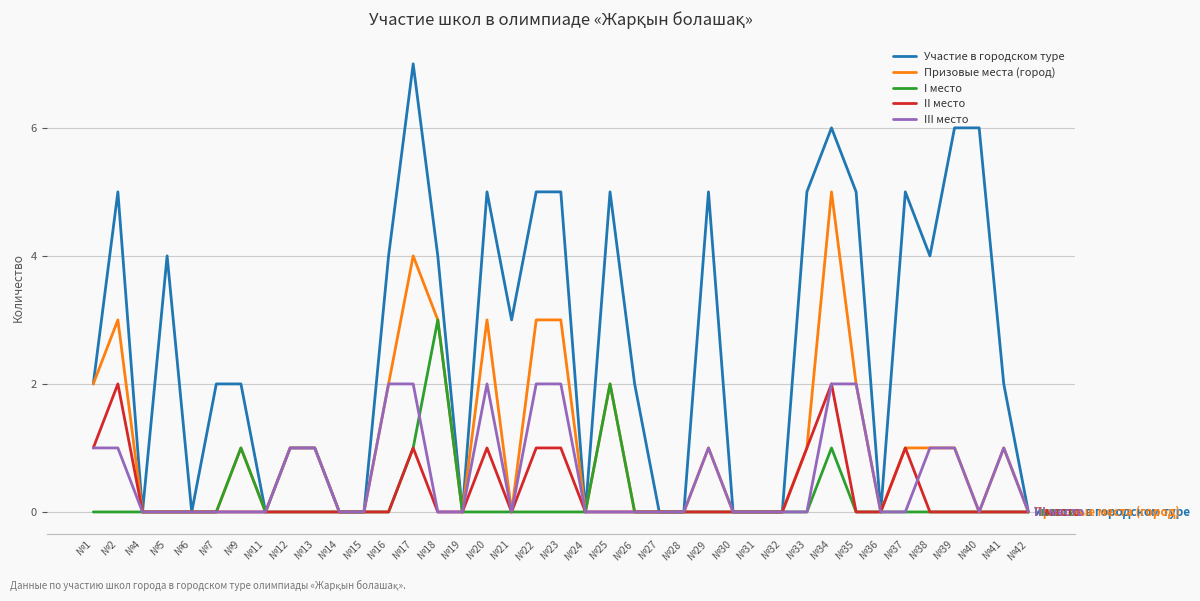

Rank the series at №2 from highest to lowest value.

Участие в городском туре, Призовые места (город), II место, III место, I место